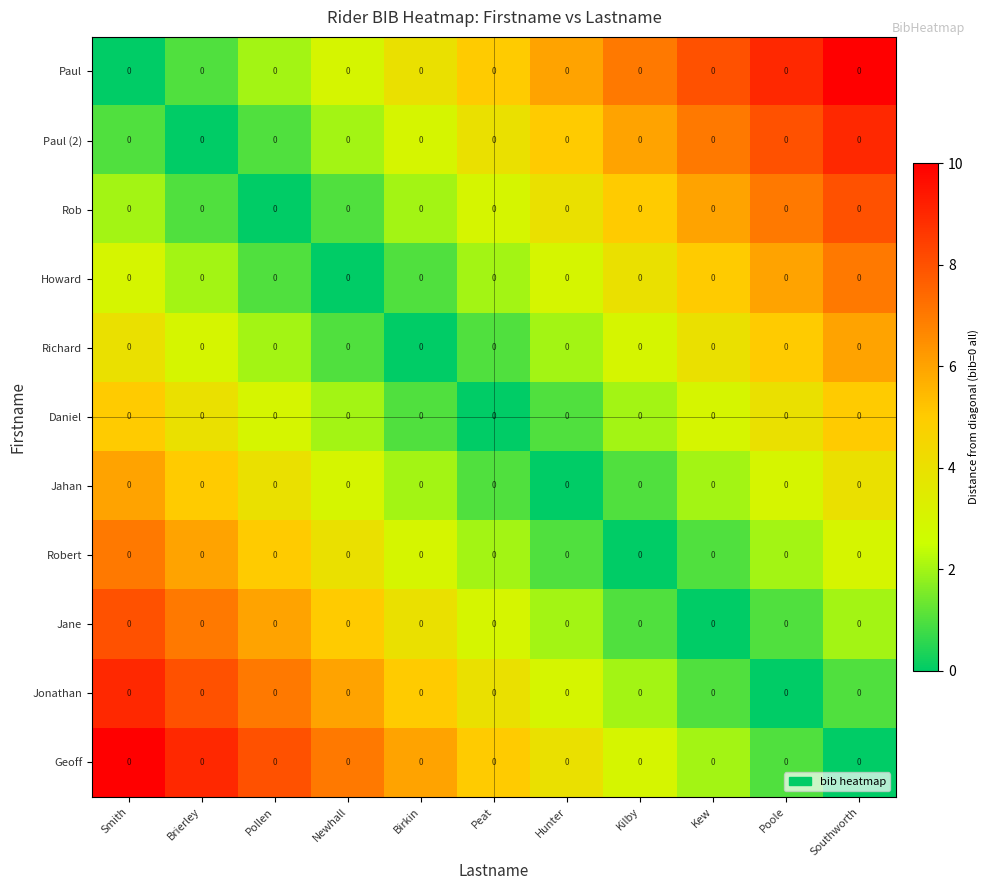

At which category does the chart reach its minimum across all series?

Smith